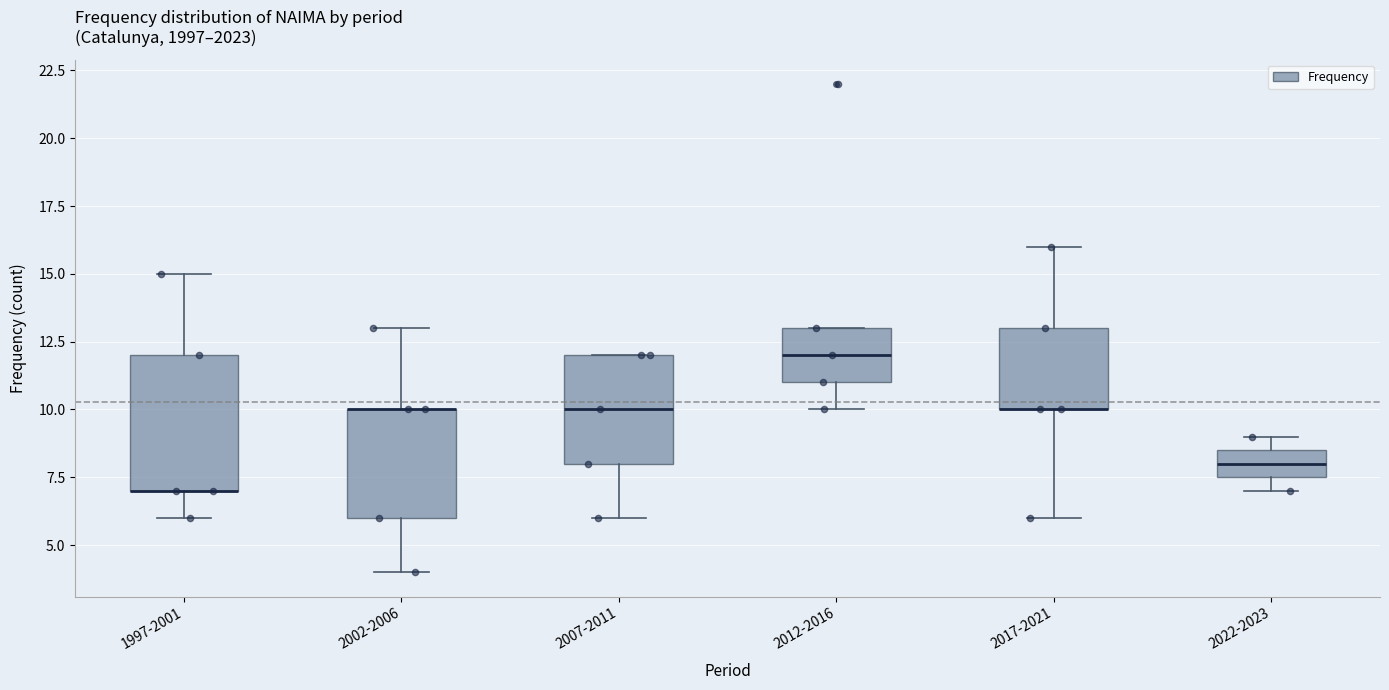

Which box is the tallest, from its lower edge to its upper edge?

1997-2001